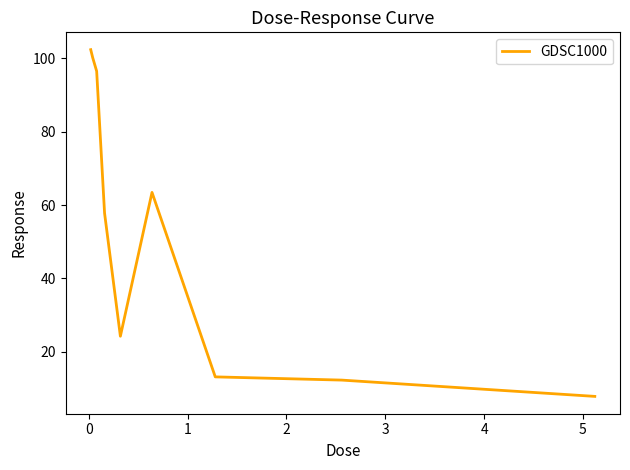

How many interior local valleys (lower than both neighbors) does the data have?

1